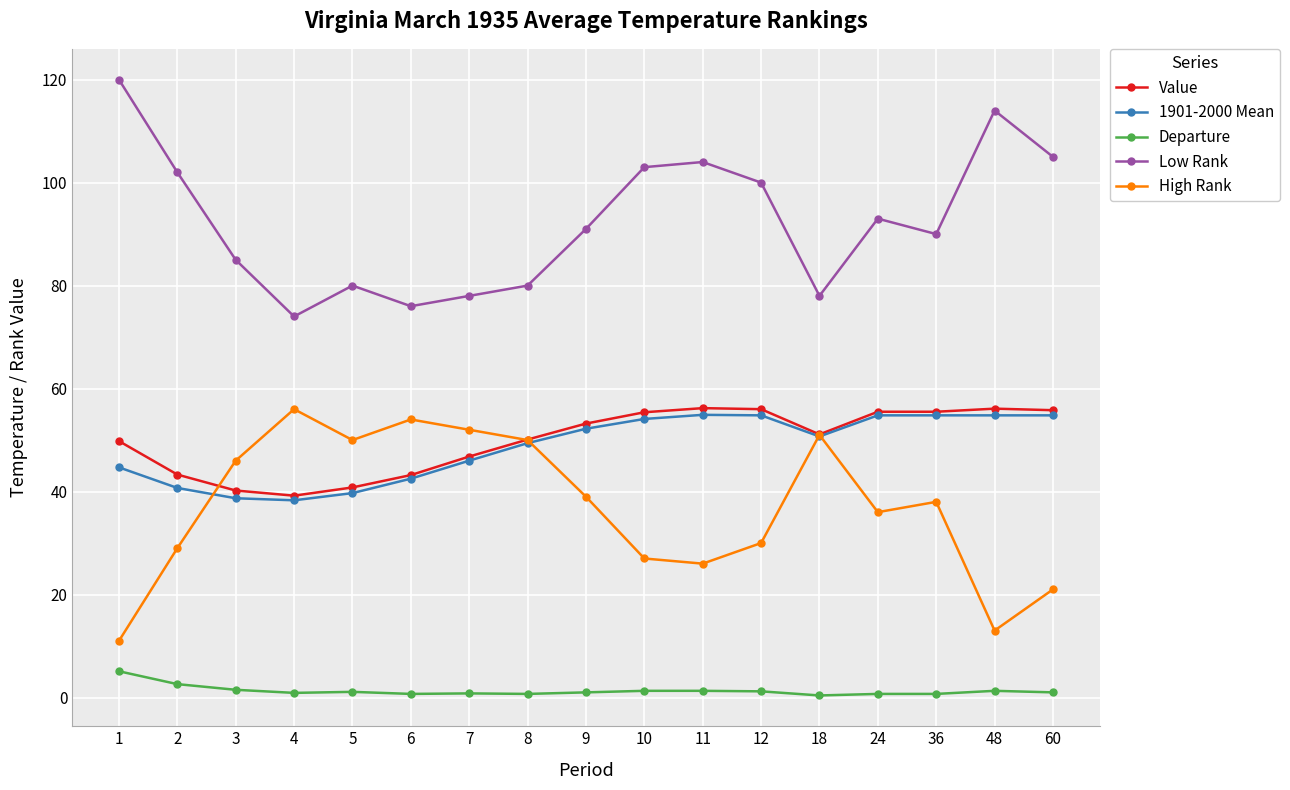

Does the chart have visible grid lines?

Yes